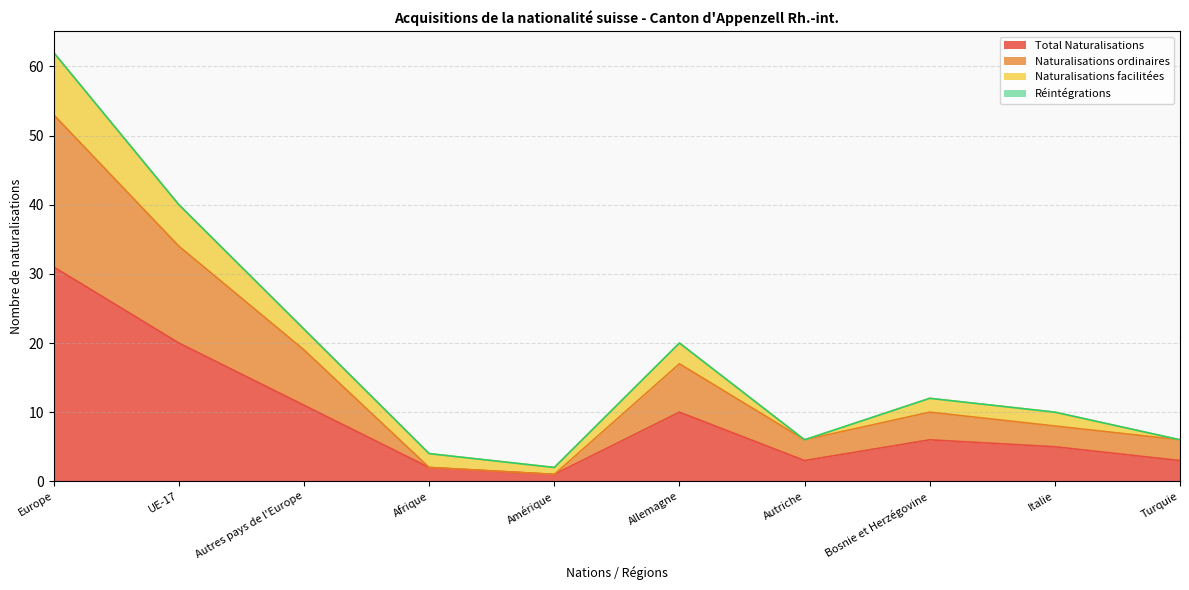

What position from the right is Europe?

10